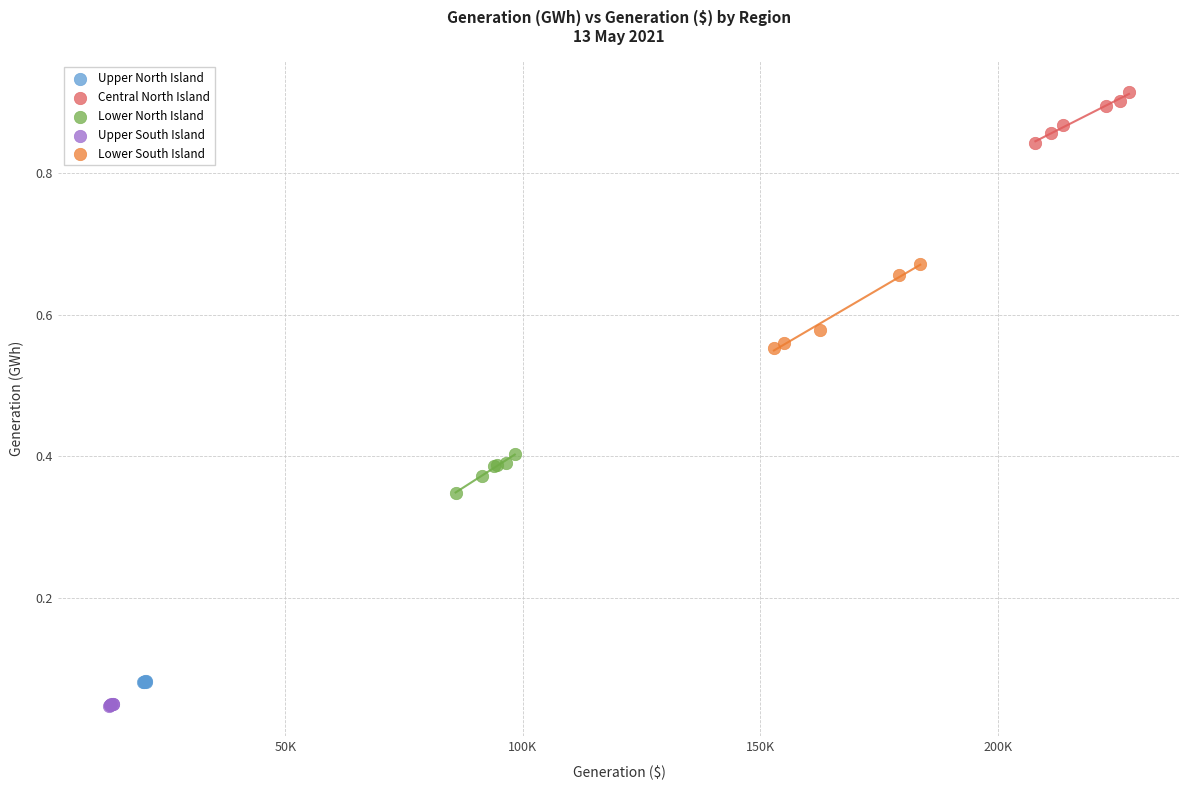

What are all the series names shown in the legend?

Upper North Island, Central North Island, Lower North Island, Upper South Island, Lower South Island